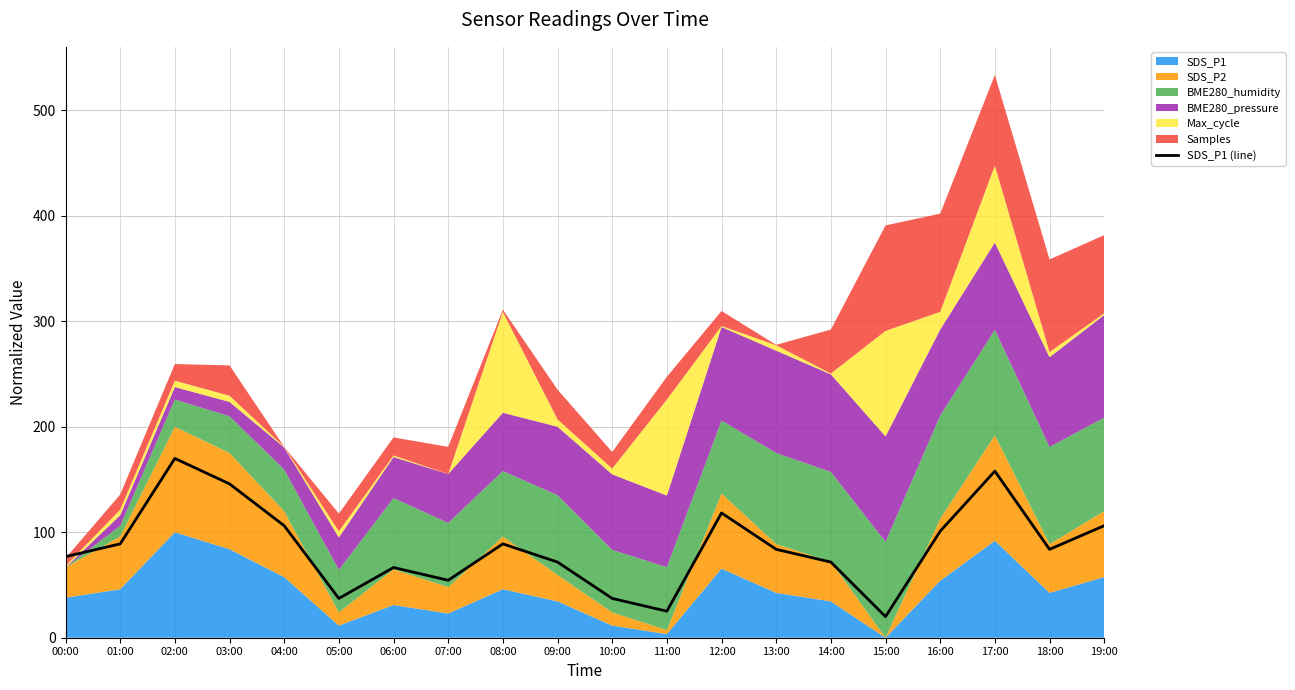

What position from the left is 13:00?

14